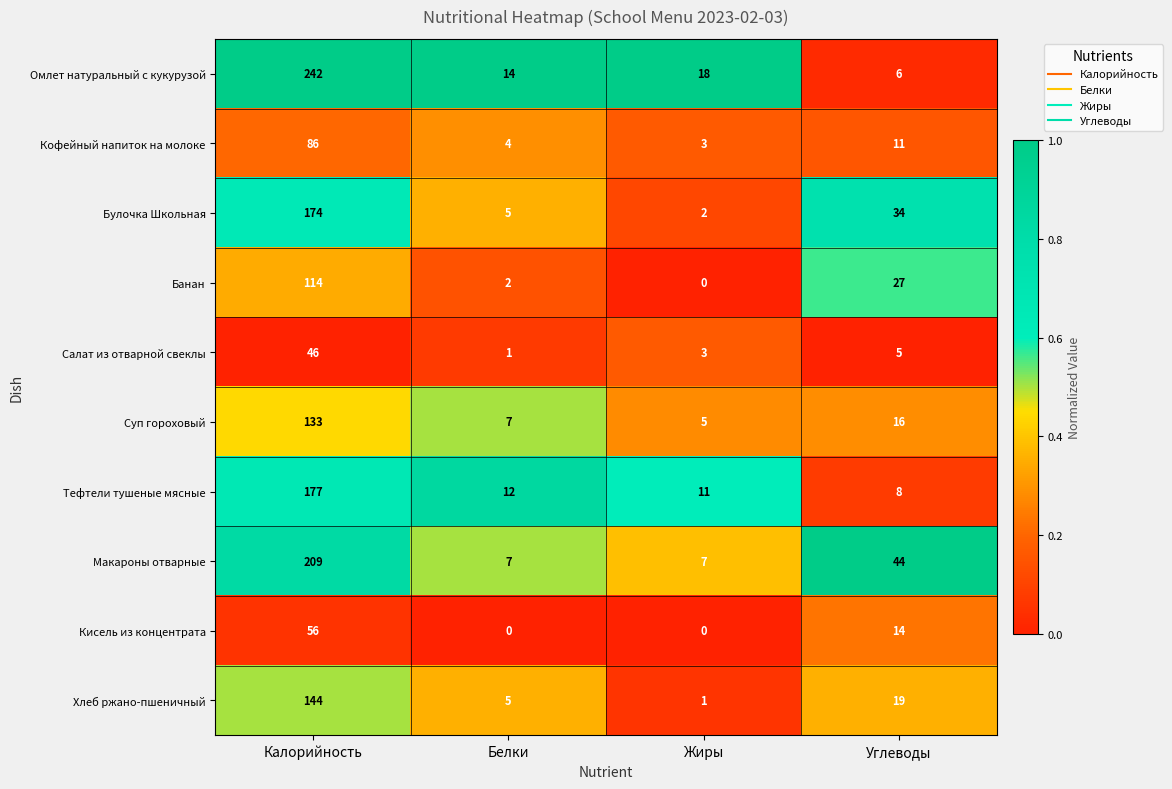

The Салат из отварной свеклы series shows 17 at Калорийность. True or false?

False